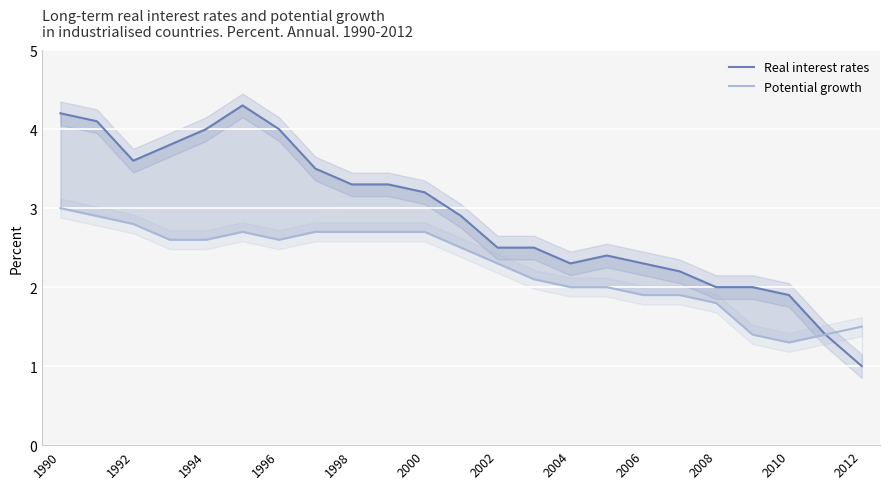

What is the total value across all series at 13?

4.6